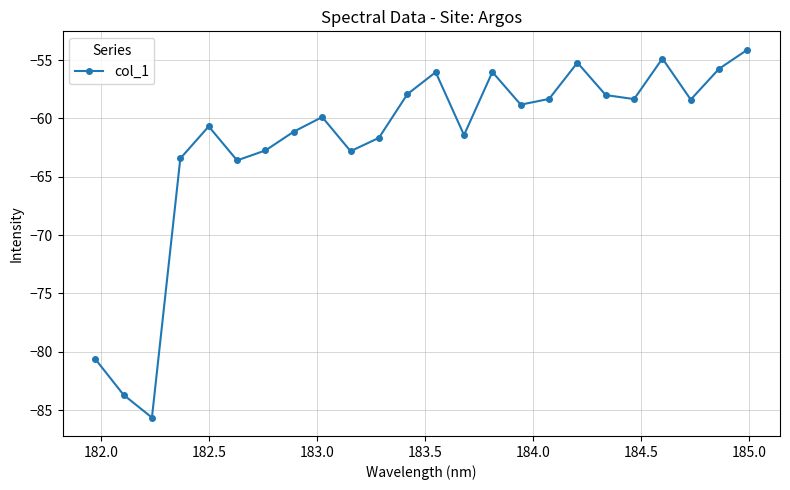

How many lines are shown in the chart?

1